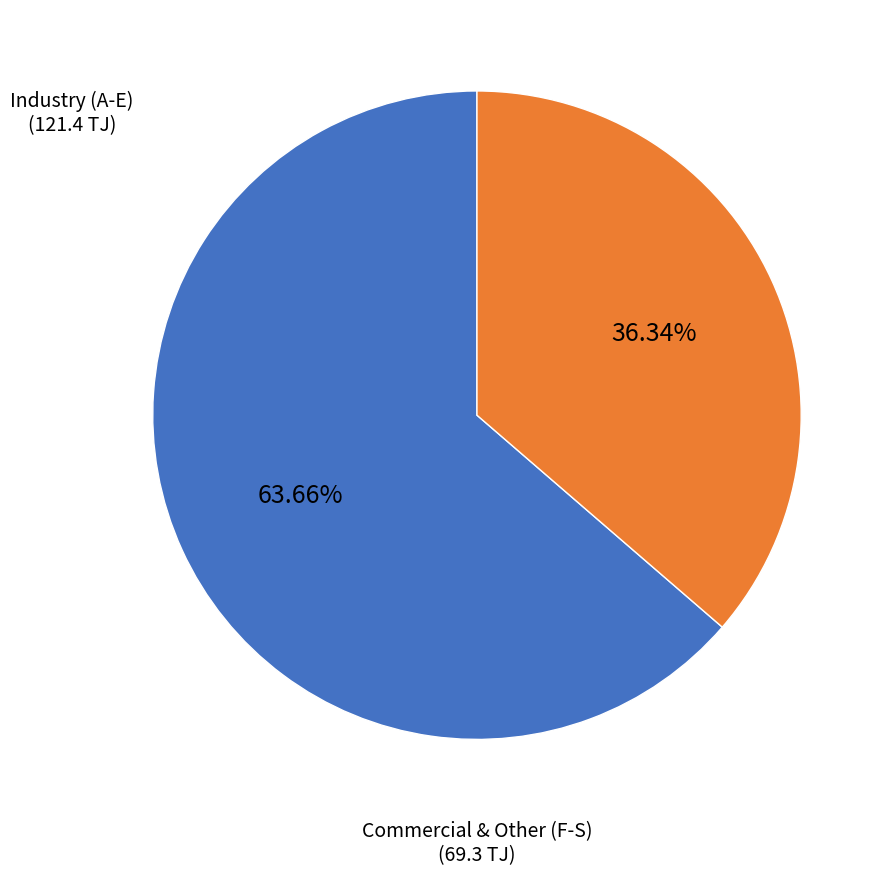

Does any single category account for the majority?

Yes